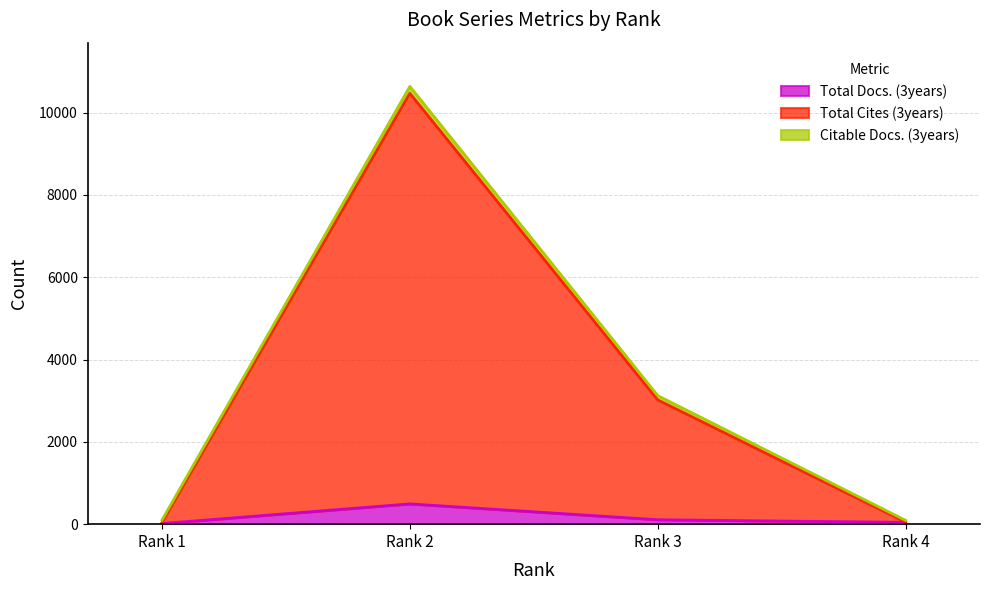

Where is the first local maximum for Total Docs. (3years)?

Rank 2